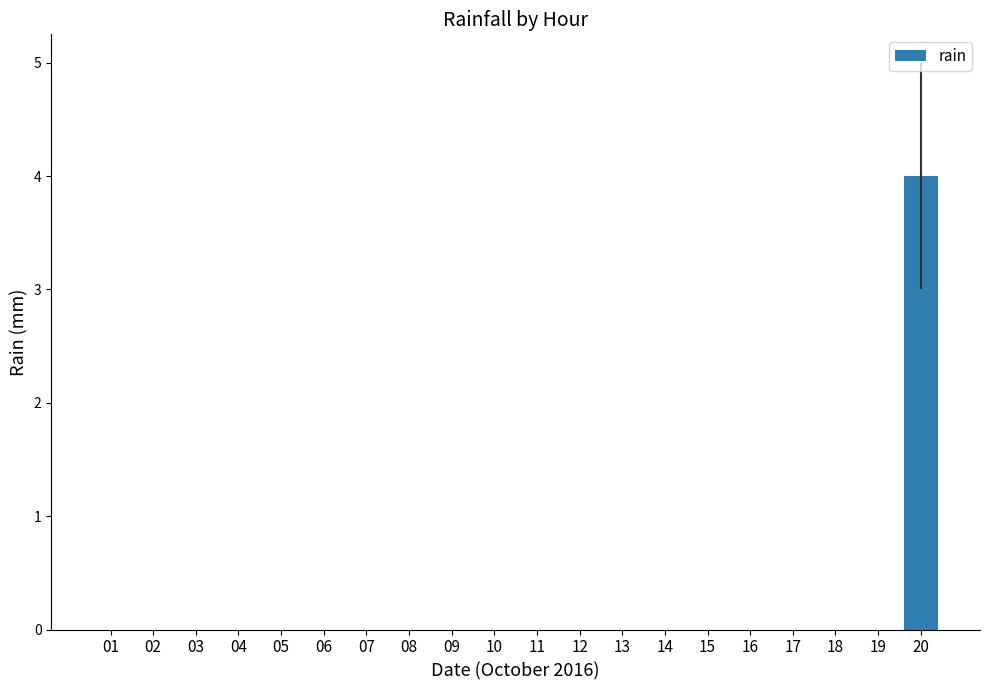

How many values are between 0 and 1?

19